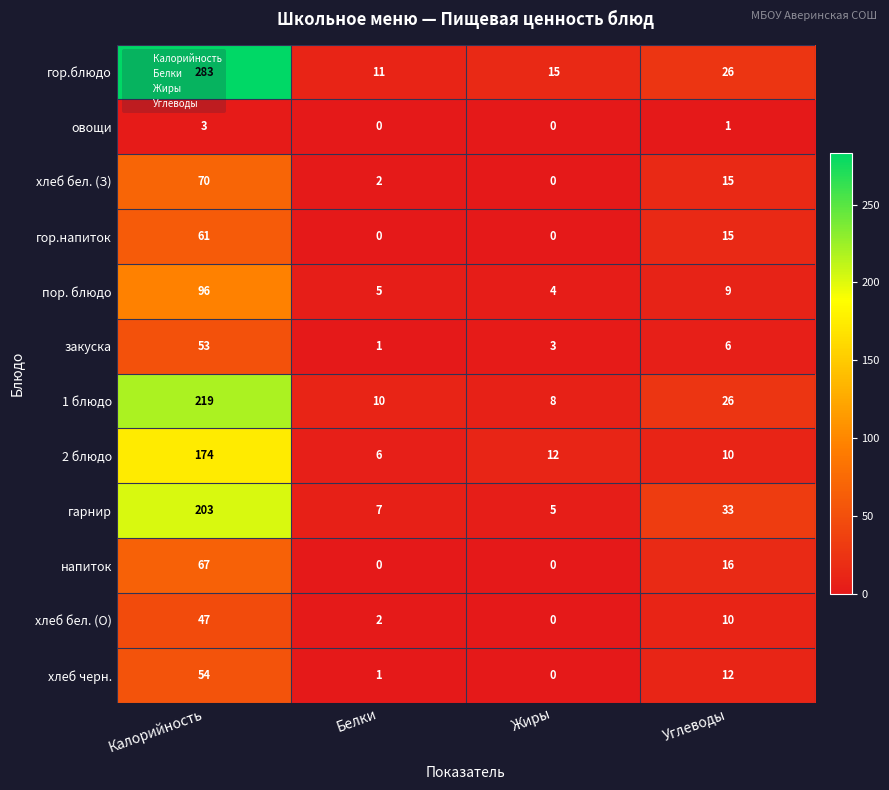

What is the average value of the хлеб черн. series?

17